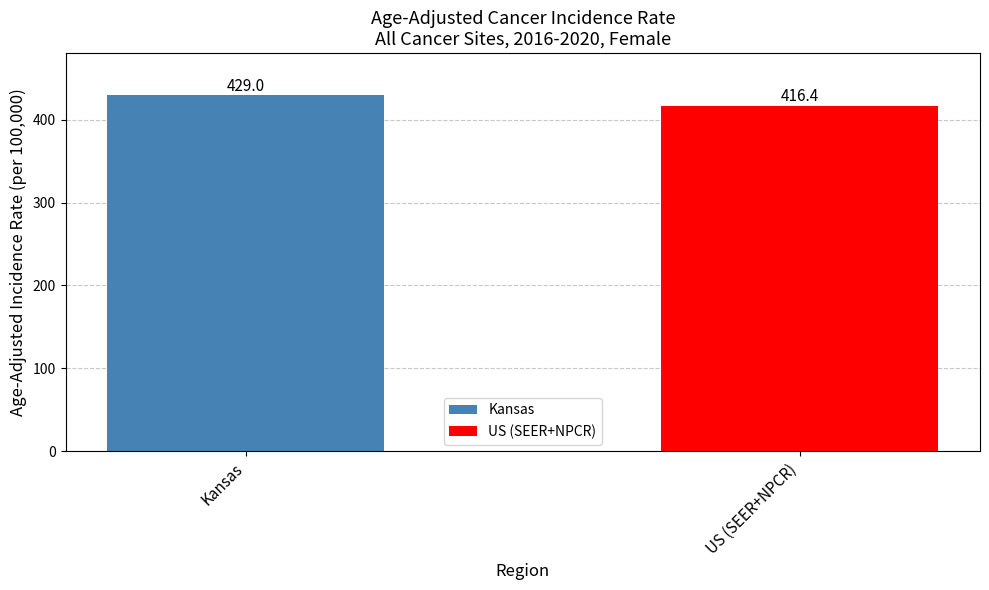

How many bars are there in total?

2